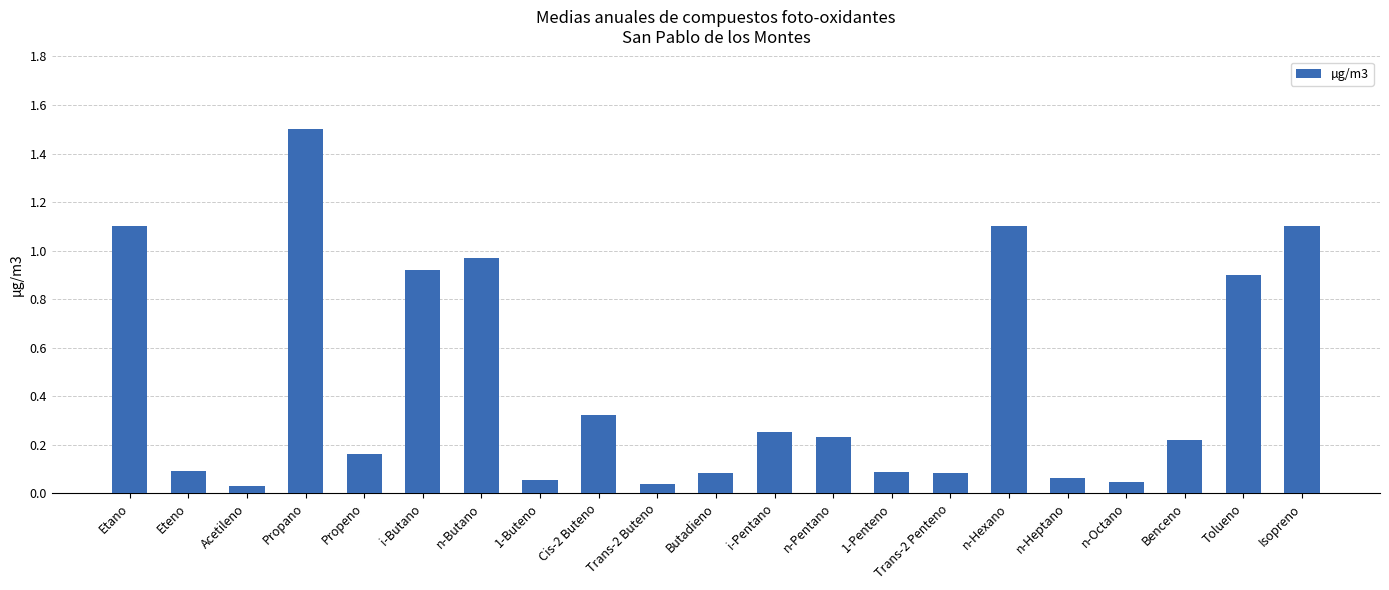

What is the change in value from Cis-2 Buteno to Benceno?

-0.1